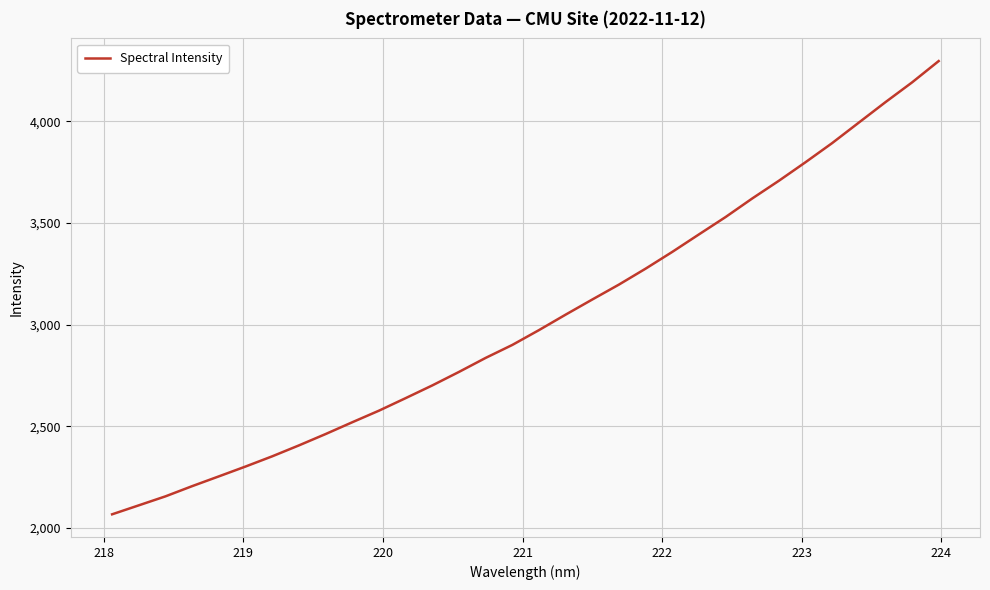

What is the maximum value shown in the chart?

4296.4